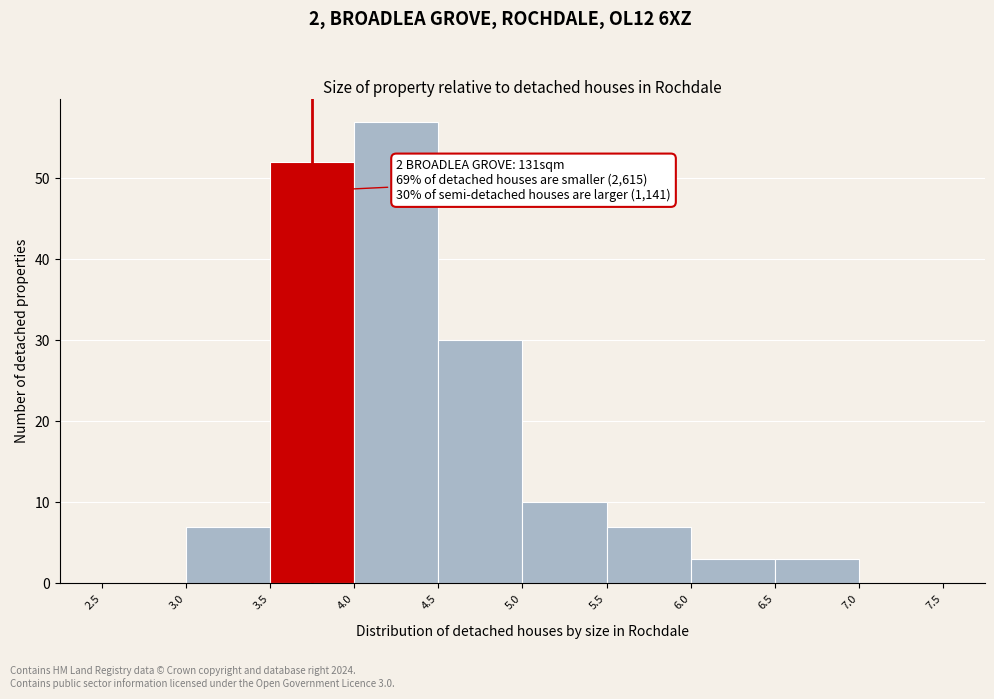

Which range on the x-axis has the tallest bar?

4.0 to 4.5